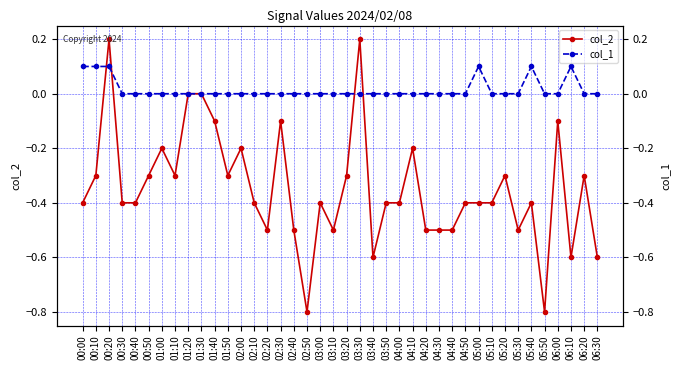

Between 02:30 and 05:20, which series saw the biggest shift?

col_2